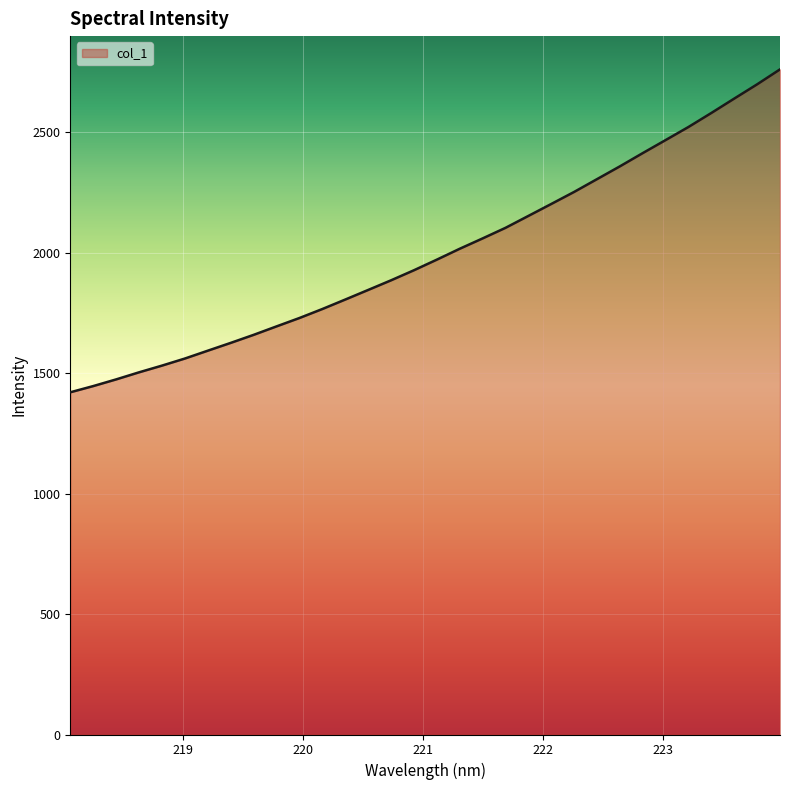

What is the maximum value shown in the chart?

2760.4